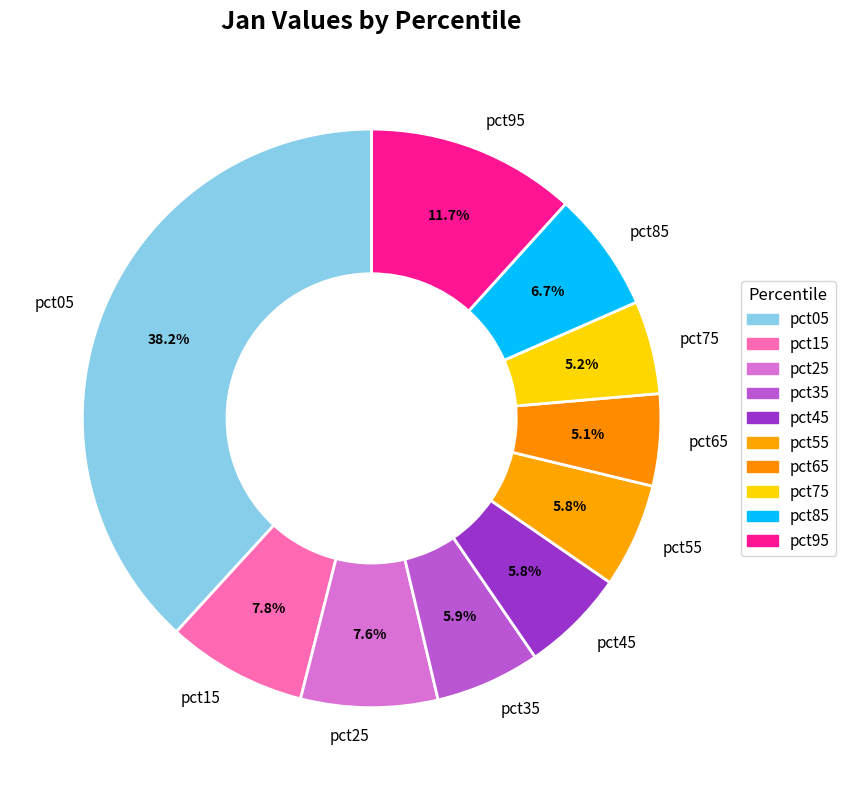

To the nearest percent, what portion does pct15 represent?

8%